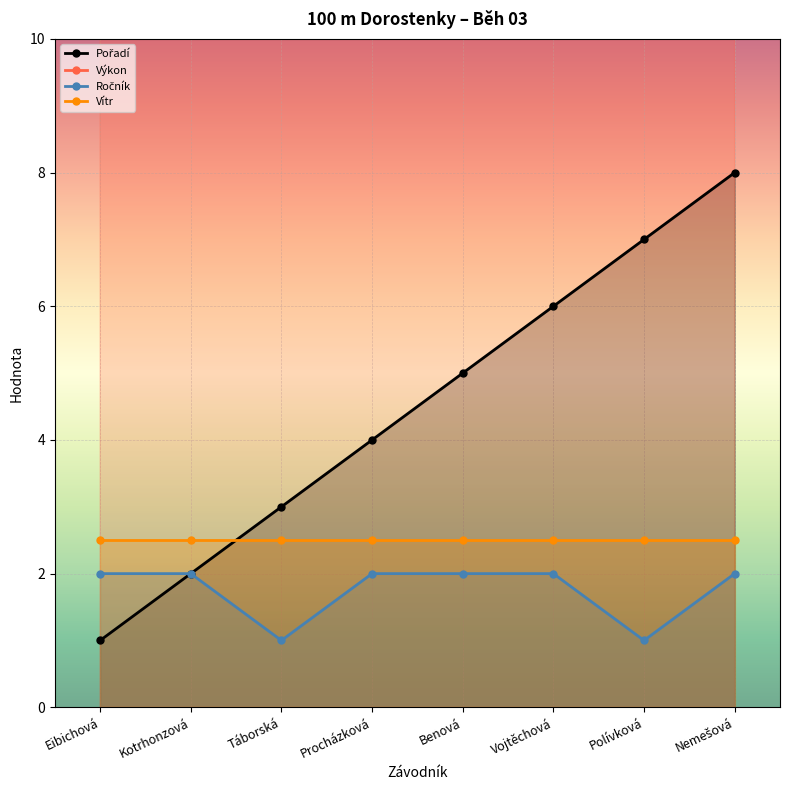

Rank the series at Procházková from highest to lowest value.

Výkon, Pořadí, Vítr, Ročník